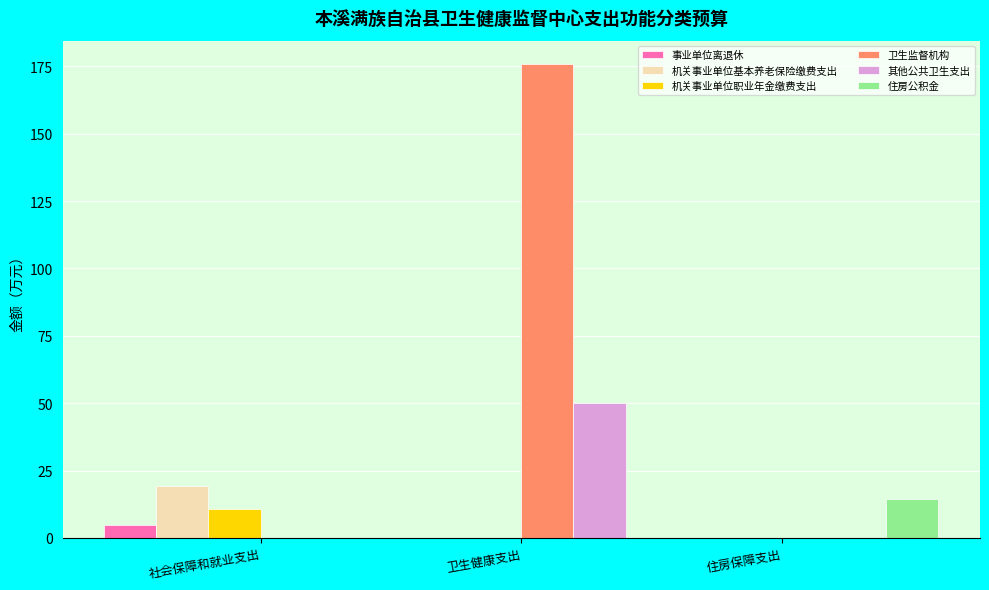

Which series has the largest total across all categories?

卫生监督机构